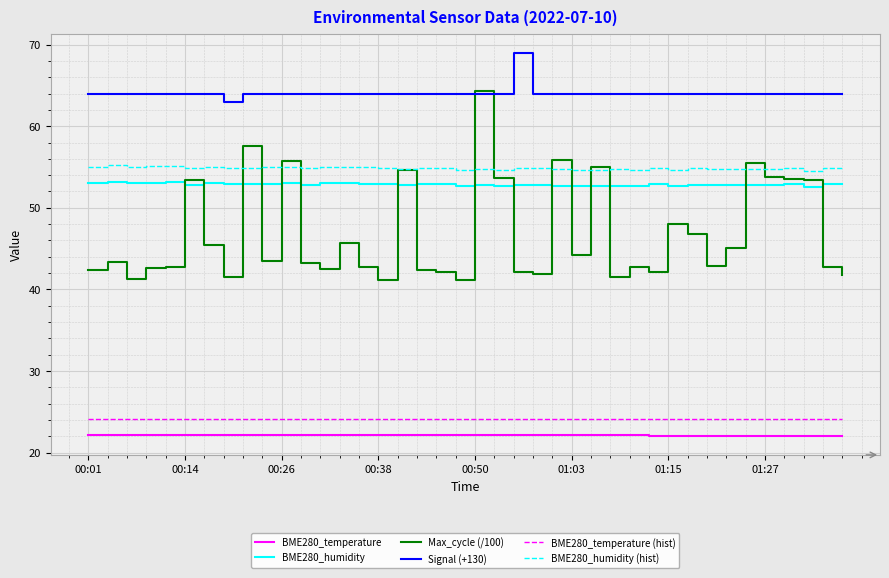

Which series has the largest range (max minus min)?

Max_cycle (/100)